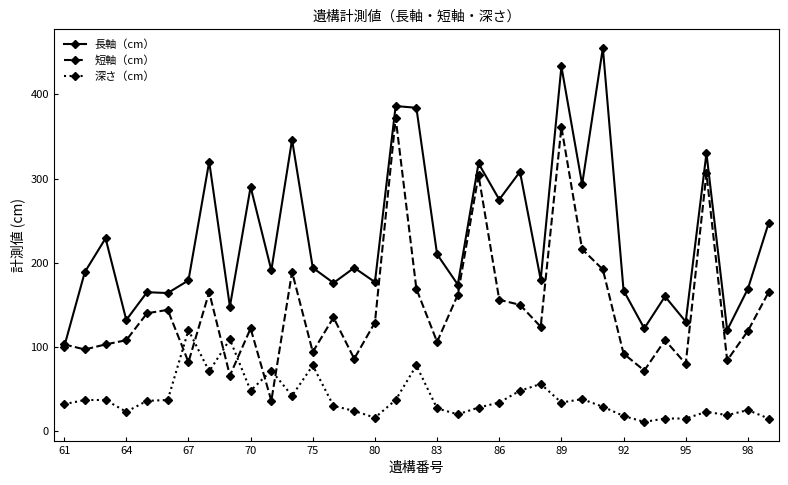

At how many categories does at least one series exceed 206?

15